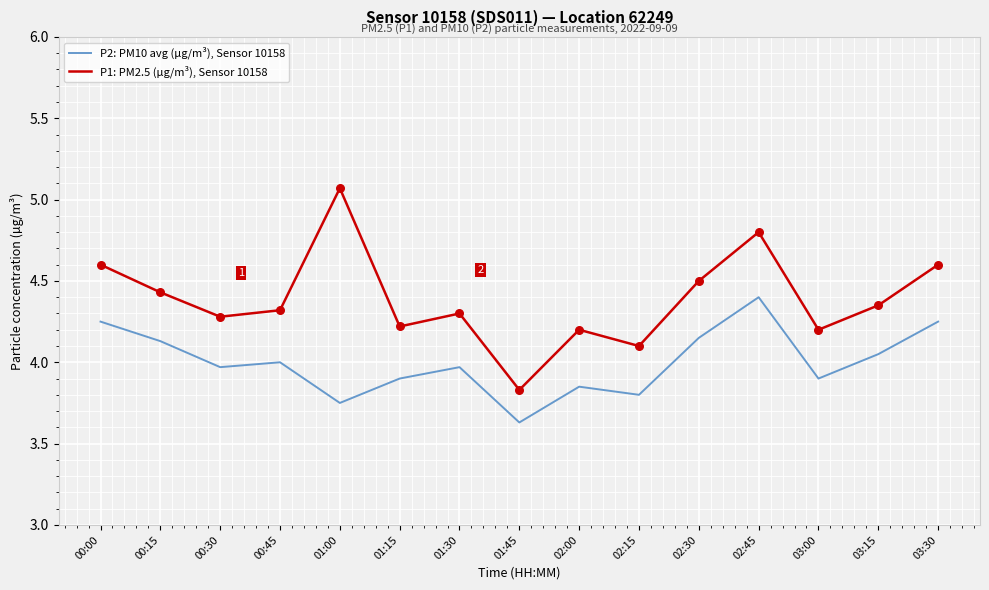

Which series has the largest range (max minus min)?

P1: PM2.5 (µg/m³), Sensor 10158